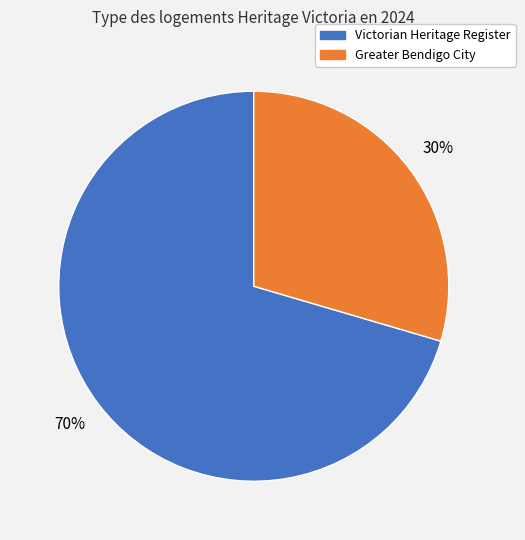

Is there a majority slice in this chart?

Yes